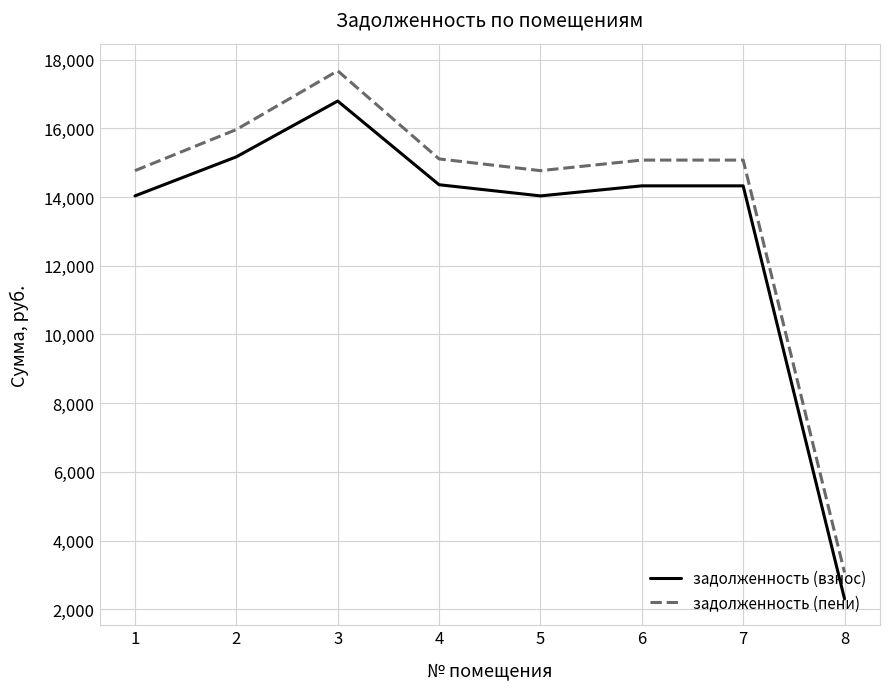

At which category does the chart reach its minimum across all series?

8